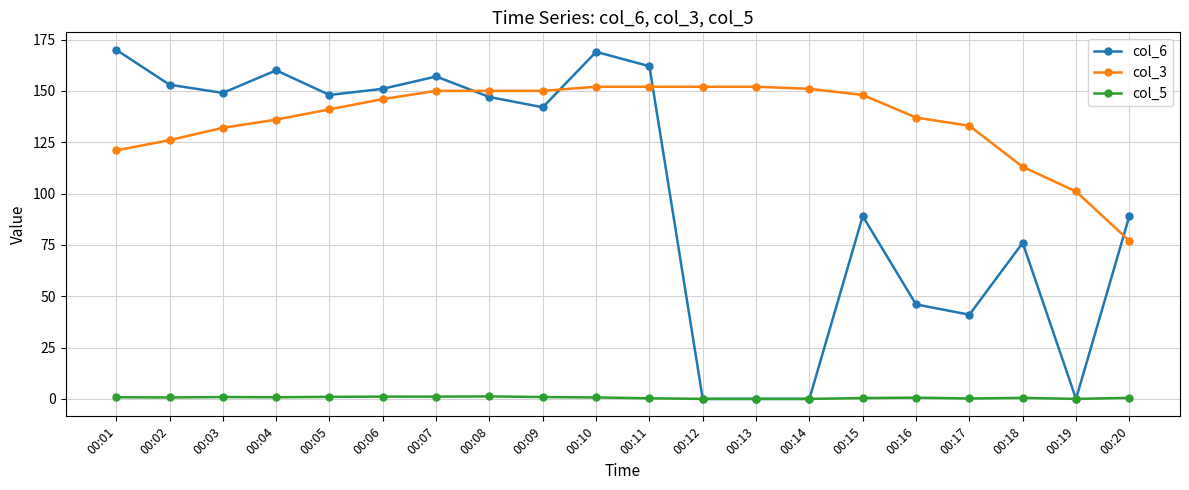

What is the maximum value shown in the chart?

170.0